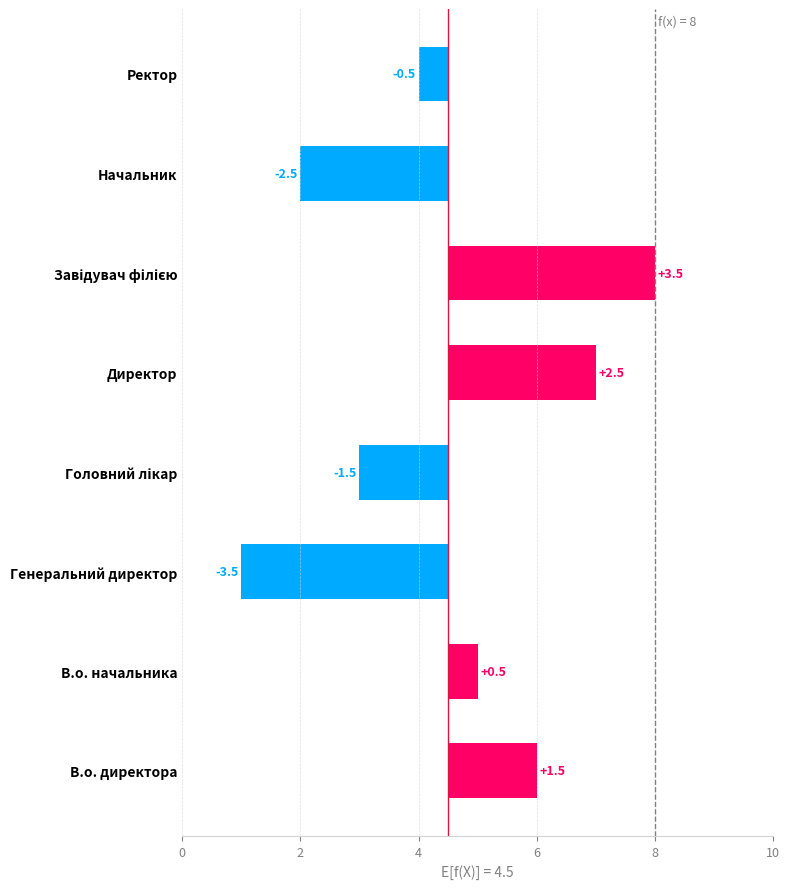

How many positive values are there?

4